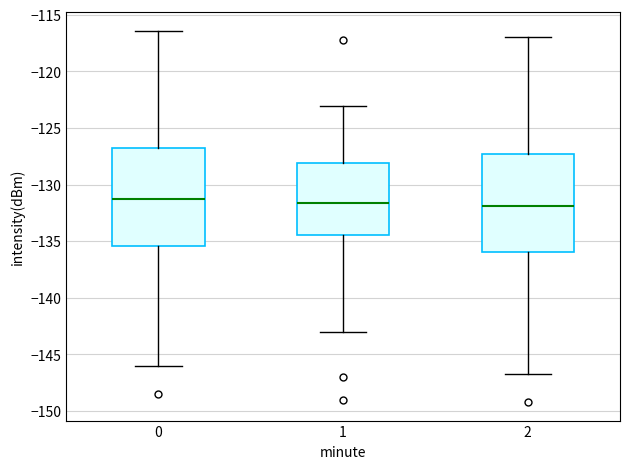

Reading left to right, read every box against the y-axis: the position of its median line, the range the box covers, and the ends of its whiskers. The values are not printed on the chart, so give them approximately, as read against the axis.

0: median -131.0, box -135.5 to -127.0, whiskers -146.0 to -116.5
1: median -131.5, box -134.5 to -128.0, whiskers -143.0 to -123.0
2: median -132.0, box -136.0 to -127.5, whiskers -146.5 to -117.0